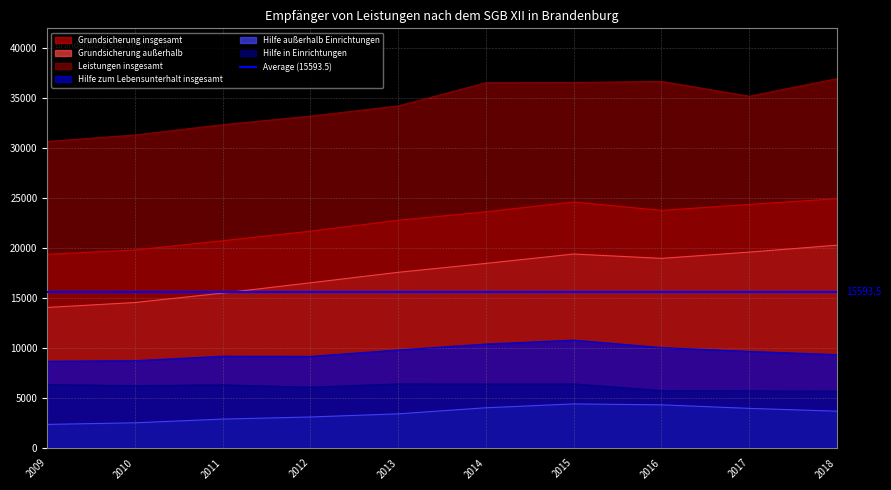

Which category has the lowest value in the Hilfe zum Lebensunterhalt insgesamt series?

2009